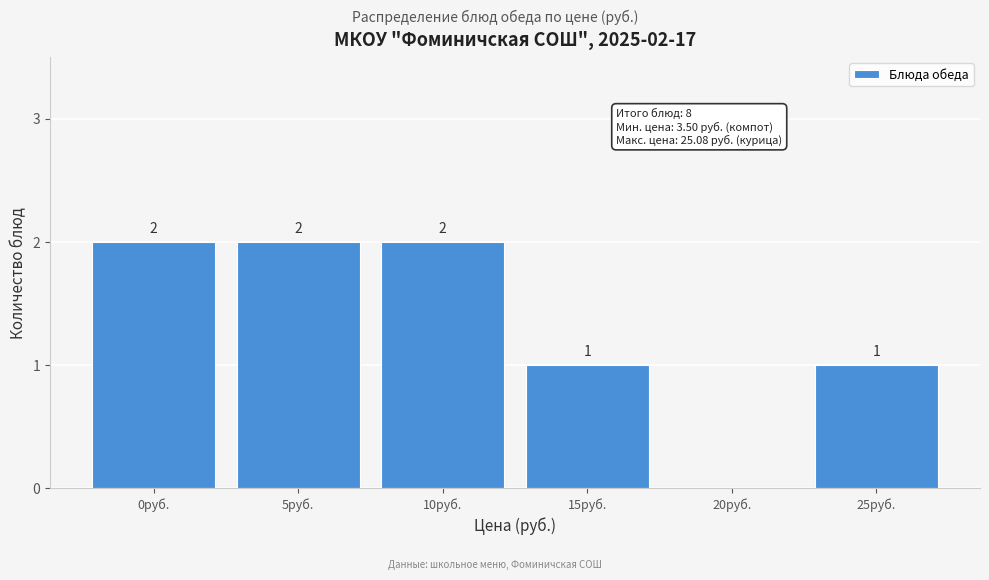

Reading left to right, list all the values displayed in this chart.

0руб.=2	5руб.=2	10руб.=2	15руб.=1	20руб.=0	25руб.=1